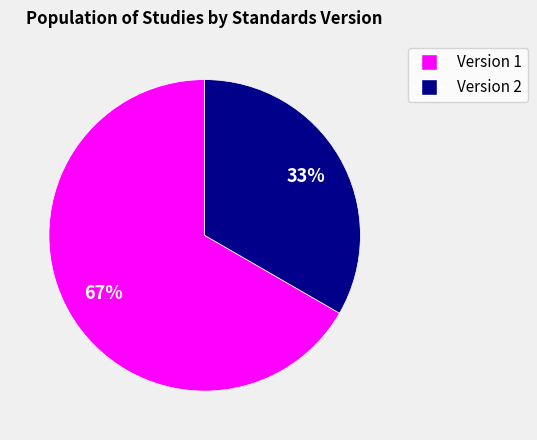

Is it true that Version 2 is 33% of the pie?

True